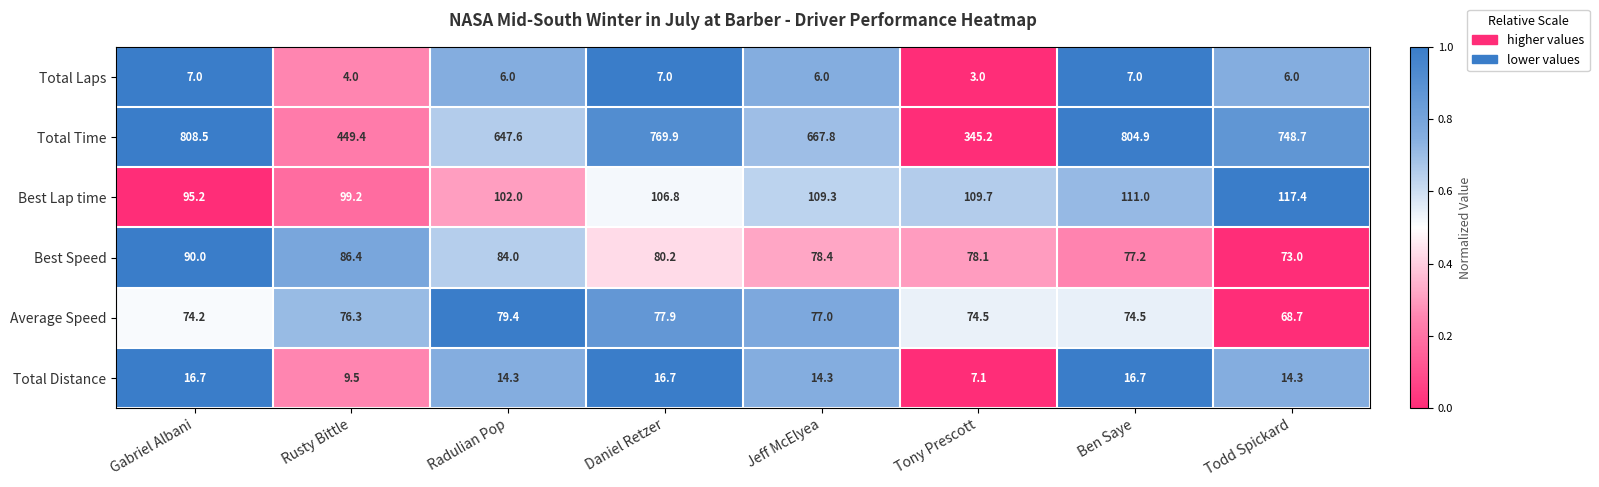

How many series are shown in this chart?

6